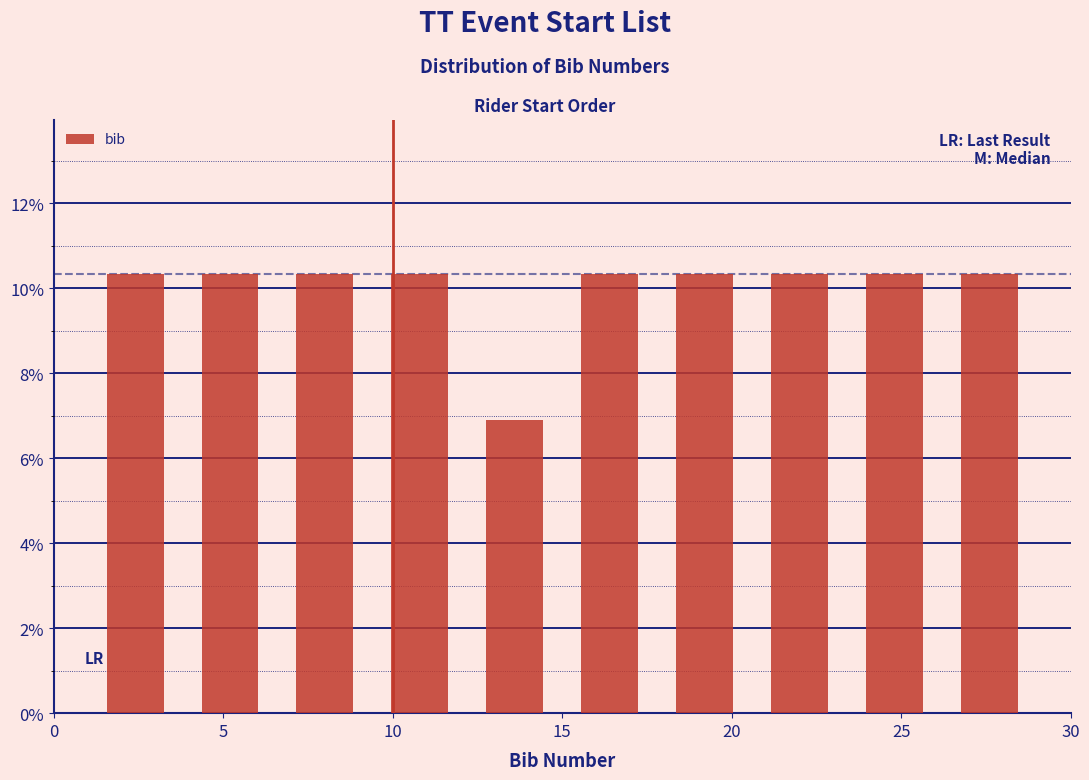

Reading left to right, transcribe this chart: for each bar, give the range it covers on the x-axis and its height. Neither the bar edges nor the heights are printed on the chart, so give them approximately, as read against the axes.

1.0 to 3.8: 10.4
3.8 to 6.6: 10.4
6.6 to 9.4: 10.4
9.4 to 12.2: 10.4
12.2 to 15.0: 6.8
15.0 to 17.8: 10.4
17.8 to 20.6: 10.4
20.6 to 23.4: 10.4
23.4 to 26.2: 10.4
26.2 to 29.0: 10.4